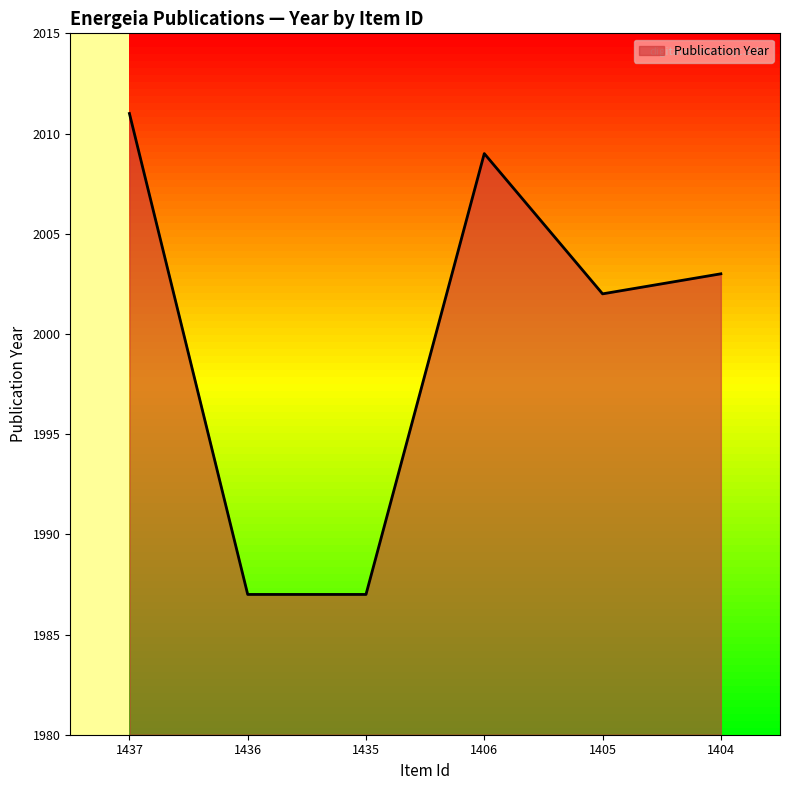

What is the change in value from 1436 to 1404?

+16